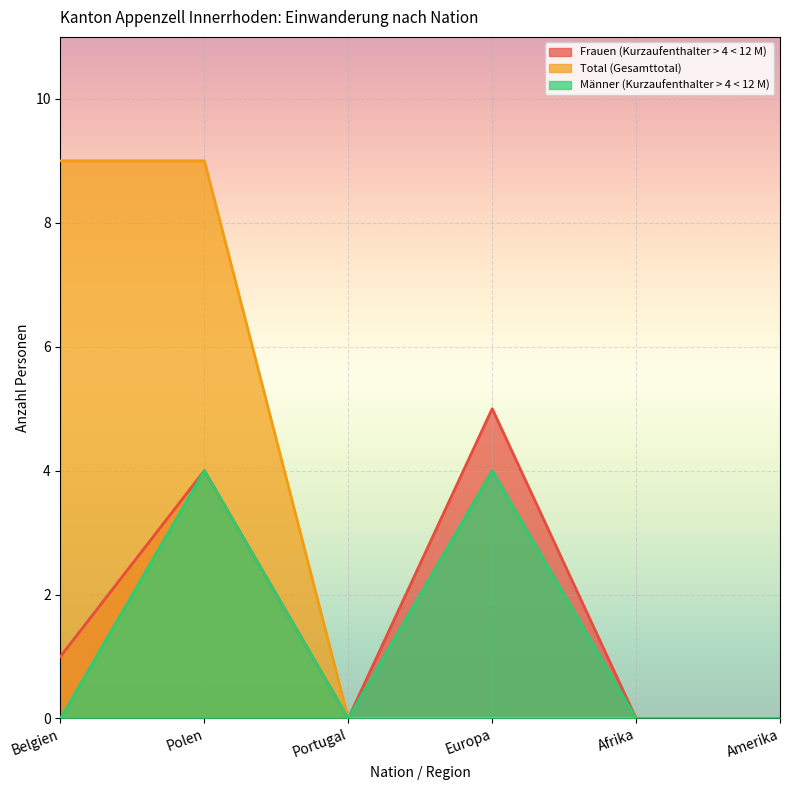

At which label does Frauen (Kurzaufenthalter > 4 < 12 M) reach its peak?

Europa